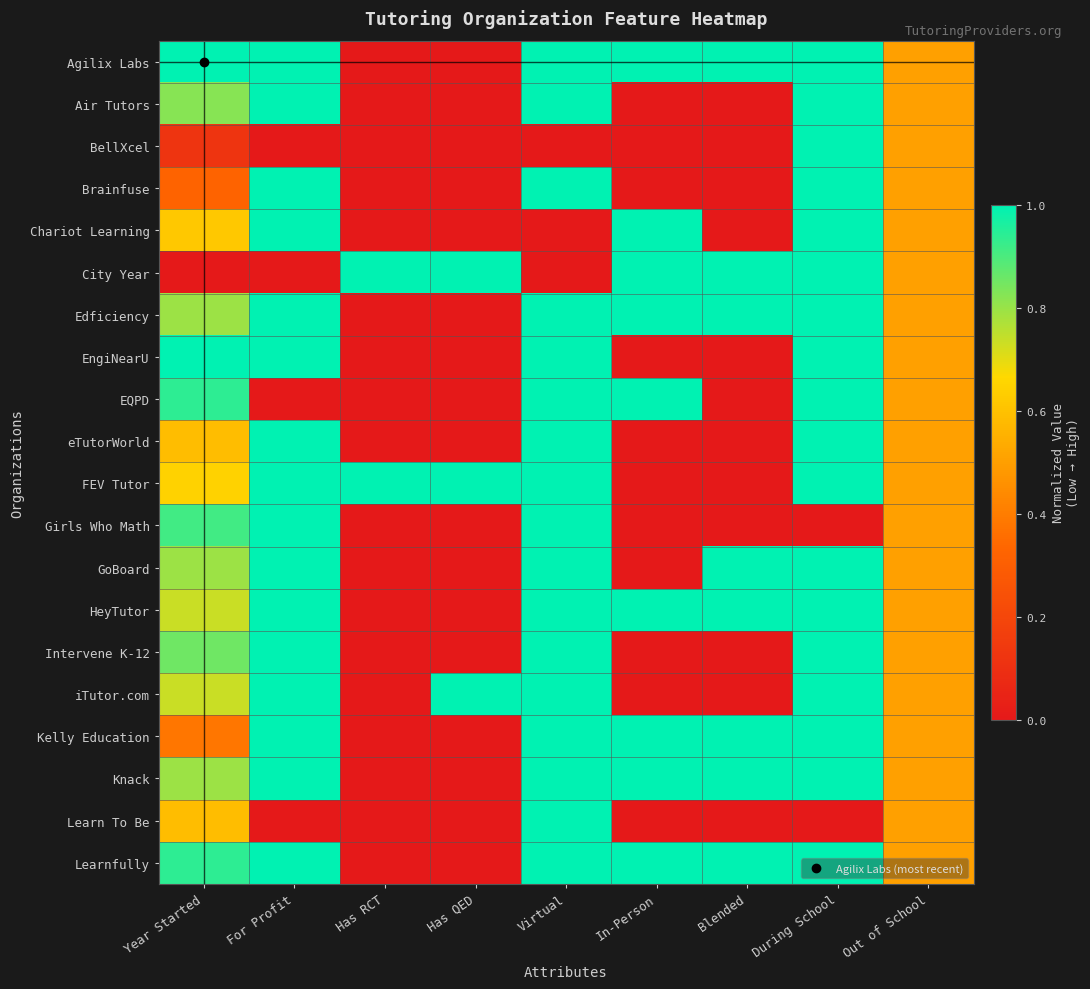

Reading left to right, what are all the values shown in this chart?

Agilix Labs: Year Started=1.0	For Profit=1.0	Has RCT=0.0	Has QED=0.0	Virtual=1.0	In-Person=1.0	Blended=1.0	During School=1.0	Out of School=0.5
Air Tutors: Year Started=0.8	For Profit=1.0	Has RCT=0.0	Has QED=0.0	Virtual=1.0	In-Person=0.0	Blended=0.0	During School=1.0	Out of School=0.5
BellXcel: Year Started=0.1	For Profit=0.0	Has RCT=0.0	Has QED=0.0	Virtual=0.0	In-Person=0.0	Blended=0.0	During School=1.0	Out of School=0.5
Brainfuse: Year Started=0.3	For Profit=1.0	Has RCT=0.0	Has QED=0.0	Virtual=1.0	In-Person=0.0	Blended=0.0	During School=1.0	Out of School=0.5
Chariot Learning: Year Started=0.6	For Profit=1.0	Has RCT=0.0	Has QED=0.0	Virtual=0.0	In-Person=1.0	Blended=0.0	During School=1.0	Out of School=0.5
City Year: Year Started=0.0	For Profit=0.0	Has RCT=1.0	Has QED=1.0	Virtual=0.0	In-Person=1.0	Blended=1.0	During School=1.0	Out of School=0.5
Edficiency: Year Started=0.8	For Profit=1.0	Has RCT=0.0	Has QED=0.0	Virtual=1.0	In-Person=1.0	Blended=1.0	During School=1.0	Out of School=0.5
EngiNearU: Year Started=1.0	For Profit=1.0	Has RCT=0.0	Has QED=0.0	Virtual=1.0	In-Person=0.0	Blended=0.0	During School=1.0	Out of School=0.5
EQPD: Year Started=0.9	For Profit=0.0	Has RCT=0.0	Has QED=0.0	Virtual=1.0	In-Person=1.0	Blended=0.0	During School=1.0	Out of School=0.5
eTutorWorld: Year Started=0.6	For Profit=1.0	Has RCT=0.0	Has QED=0.0	Virtual=1.0	In-Person=0.0	Blended=0.0	During School=1.0	Out of School=0.5
FEV Tutor: Year Started=0.6	For Profit=1.0	Has RCT=1.0	Has QED=1.0	Virtual=1.0	In-Person=0.0	Blended=0.0	During School=1.0	Out of School=0.5
Girls Who Math: Year Started=0.9	For Profit=1.0	Has RCT=0.0	Has QED=0.0	Virtual=1.0	In-Person=0.0	Blended=0.0	During School=0.0	Out of School=0.5
GoBoard: Year Started=0.8	For Profit=1.0	Has RCT=0.0	Has QED=0.0	Virtual=1.0	In-Person=0.0	Blended=1.0	During School=1.0	Out of School=0.5
HeyTutor: Year Started=0.7	For Profit=1.0	Has RCT=0.0	Has QED=0.0	Virtual=1.0	In-Person=1.0	Blended=1.0	During School=1.0	Out of School=0.5
Intervene K-12: Year Started=0.9	For Profit=1.0	Has RCT=0.0	Has QED=0.0	Virtual=1.0	In-Person=0.0	Blended=0.0	During School=1.0	Out of School=0.5
iTutor.com: Year Started=0.7	For Profit=1.0	Has RCT=0.0	Has QED=1.0	Virtual=1.0	In-Person=0.0	Blended=0.0	During School=1.0	Out of School=0.5
Kelly Education: Year Started=0.4	For Profit=1.0	Has RCT=0.0	Has QED=0.0	Virtual=1.0	In-Person=1.0	Blended=1.0	During School=1.0	Out of School=0.5
Knack: Year Started=0.8	For Profit=1.0	Has RCT=0.0	Has QED=0.0	Virtual=1.0	In-Person=1.0	Blended=1.0	During School=1.0	Out of School=0.5
Learn To Be: Year Started=0.6	For Profit=0.0	Has RCT=0.0	Has QED=0.0	Virtual=1.0	In-Person=0.0	Blended=0.0	During School=0.0	Out of School=0.5
Learnfully: Year Started=0.9	For Profit=1.0	Has RCT=0.0	Has QED=0.0	Virtual=1.0	In-Person=1.0	Blended=1.0	During School=1.0	Out of School=0.5